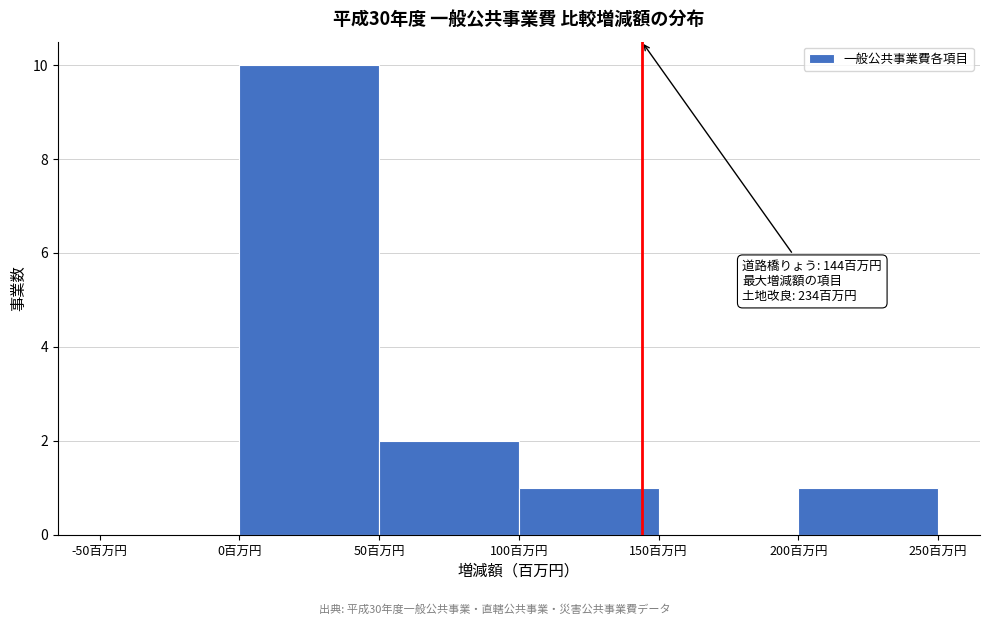

Which range on the x-axis has the tallest bar?

0 to 50